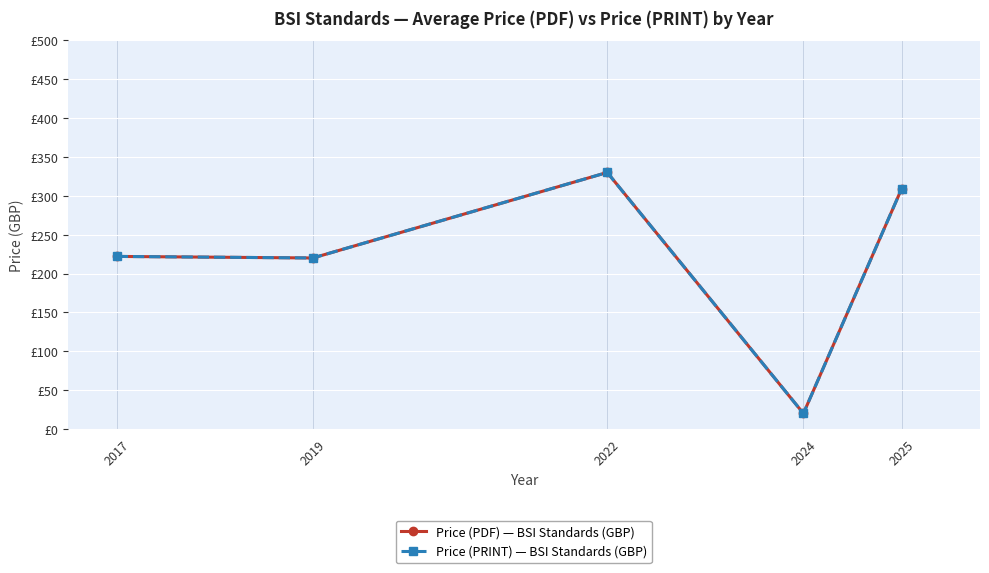

How many values in the Price (PRINT) — BSI Standards (GBP) series are below 222?

2